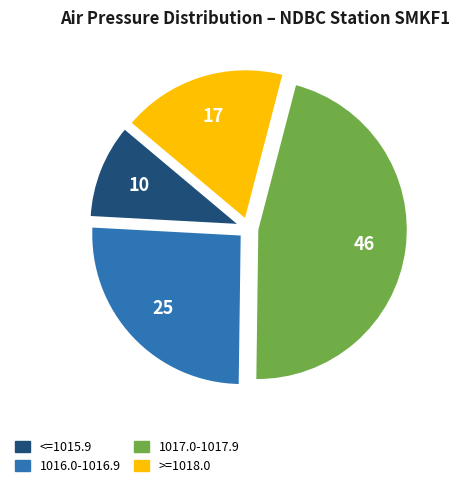

Is there a majority slice in this chart?

No